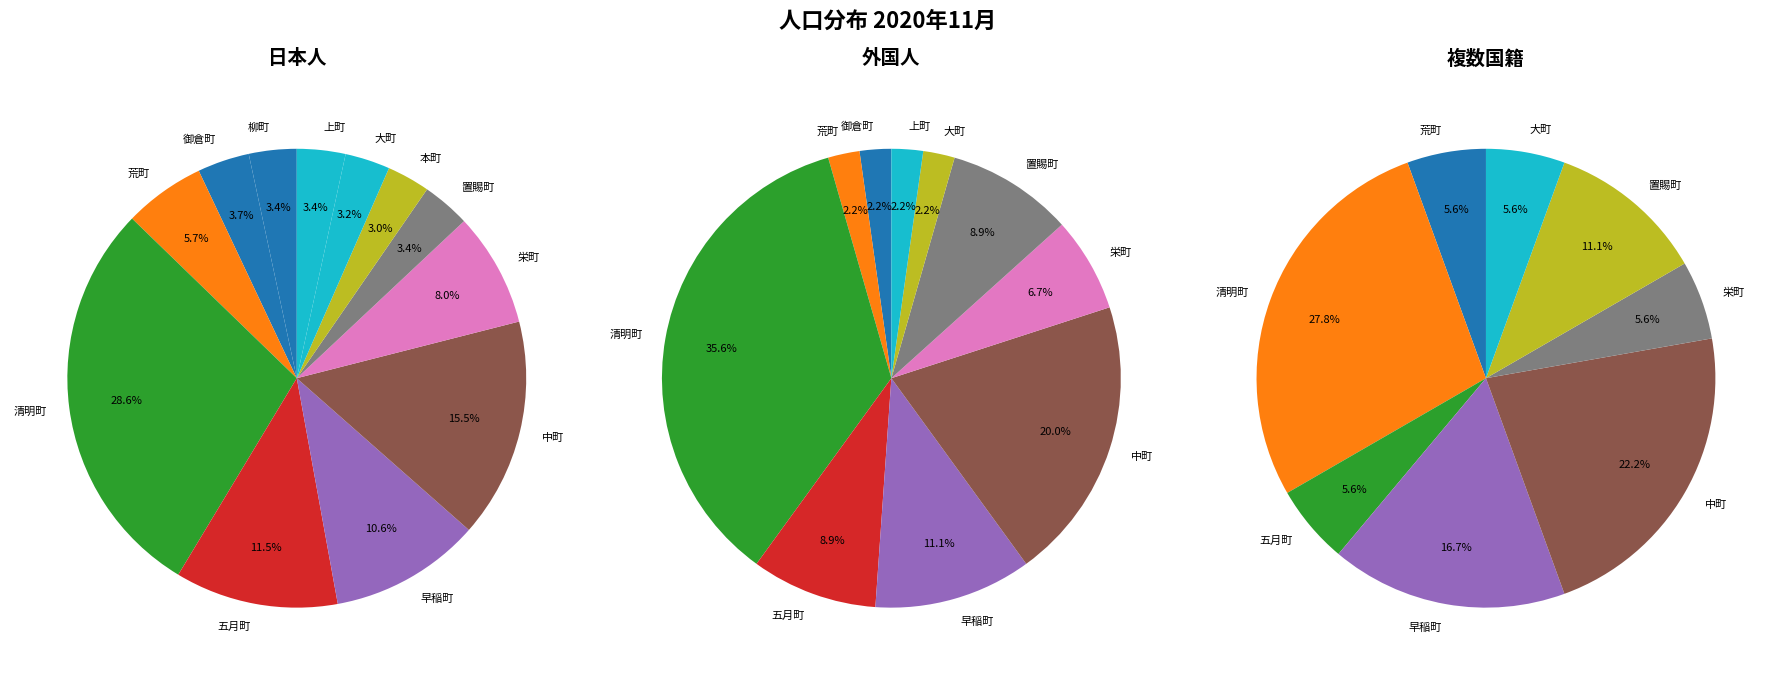

What percentage is the 中町 slice, to the nearest percent?

15%